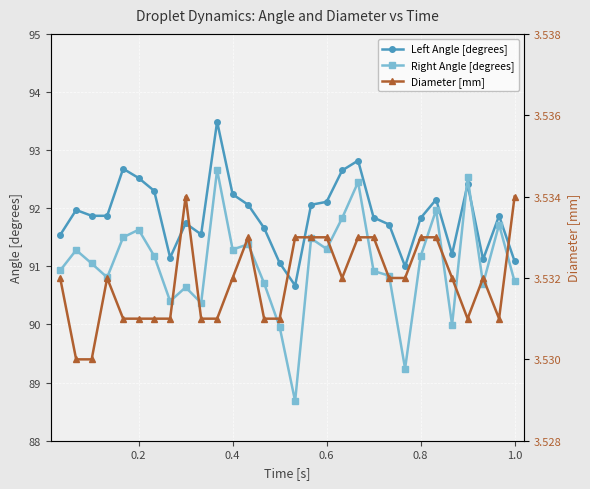

How many times do Left Angle [degrees] and Right Angle [degrees] cross each other?

2